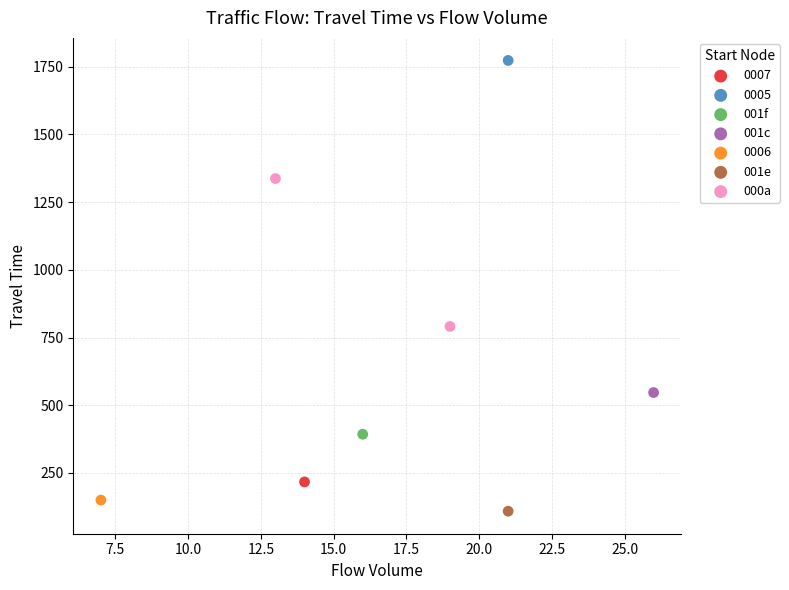

What are all the series names shown in the legend?

0007, 001c, 0005, 0006, 001f, 001e, 000a